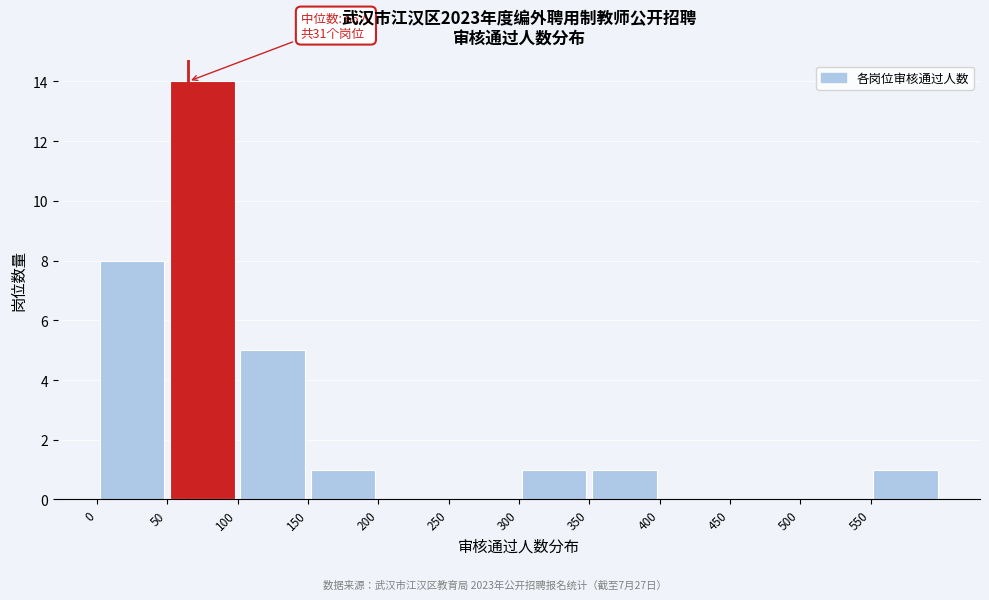

Which range on the x-axis has the tallest bar?

50 to 100